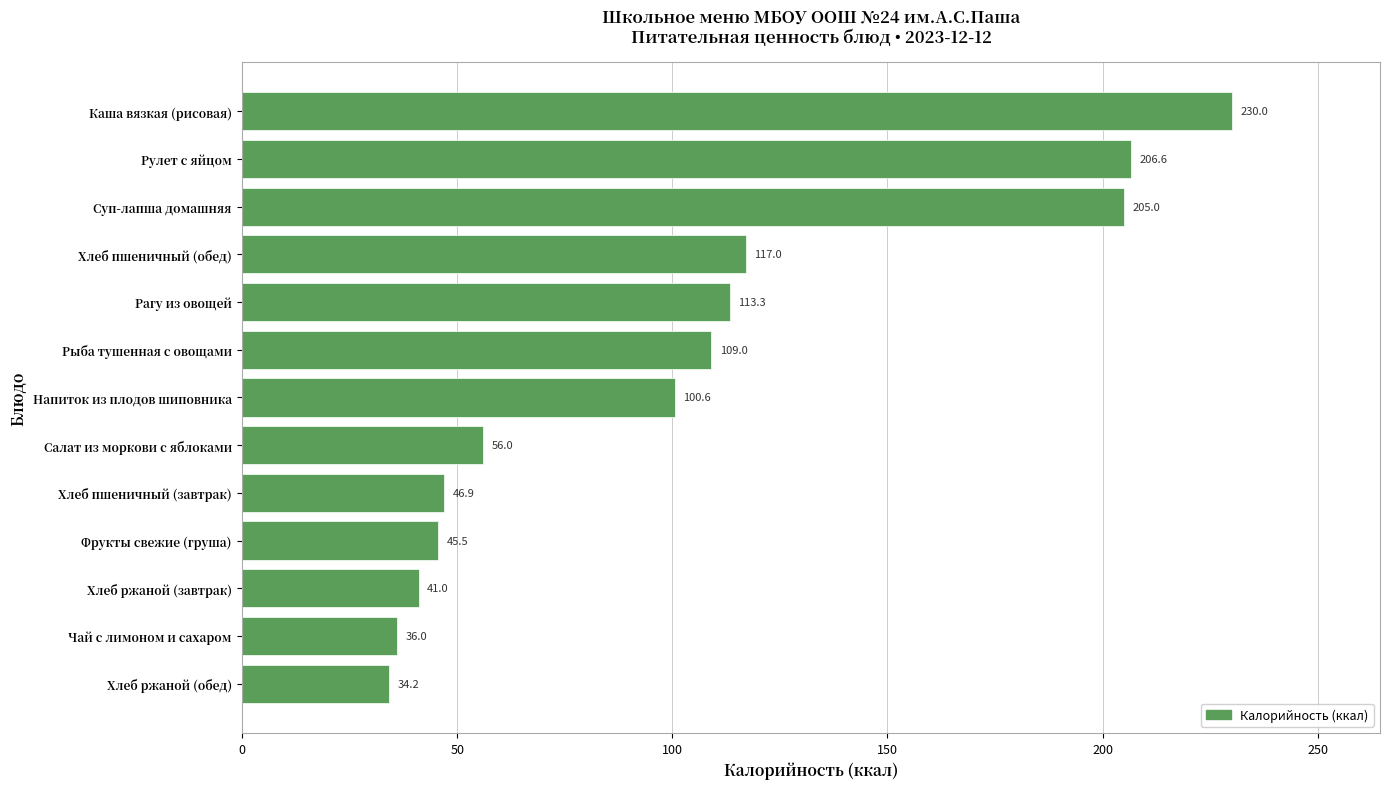

What is the sum of all values?

1341.1